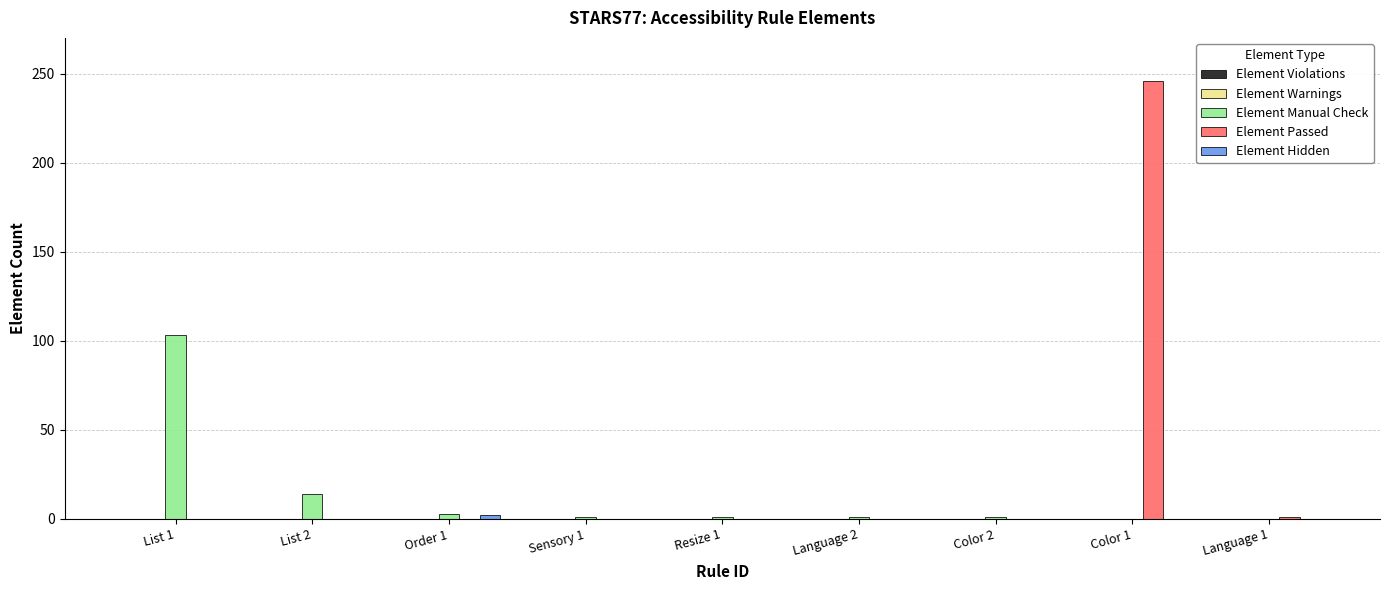

Count the number of categories in the chart.

9